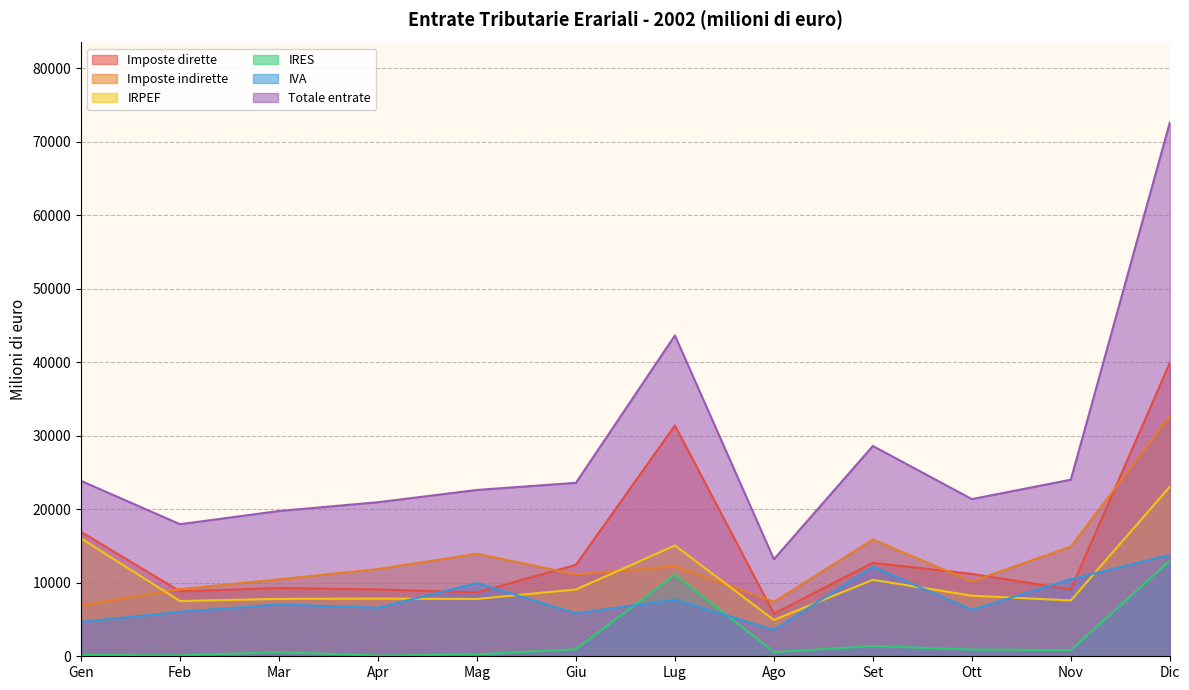

Which series has the widest spread of values?

Totale entrate